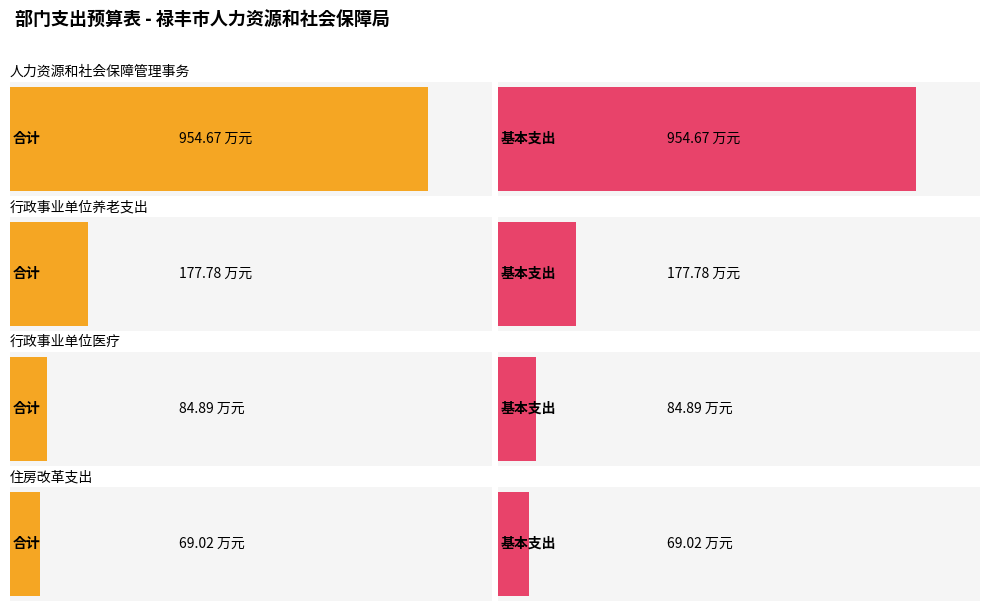

What is the label of the 1st bar from the right?

住房改革支出